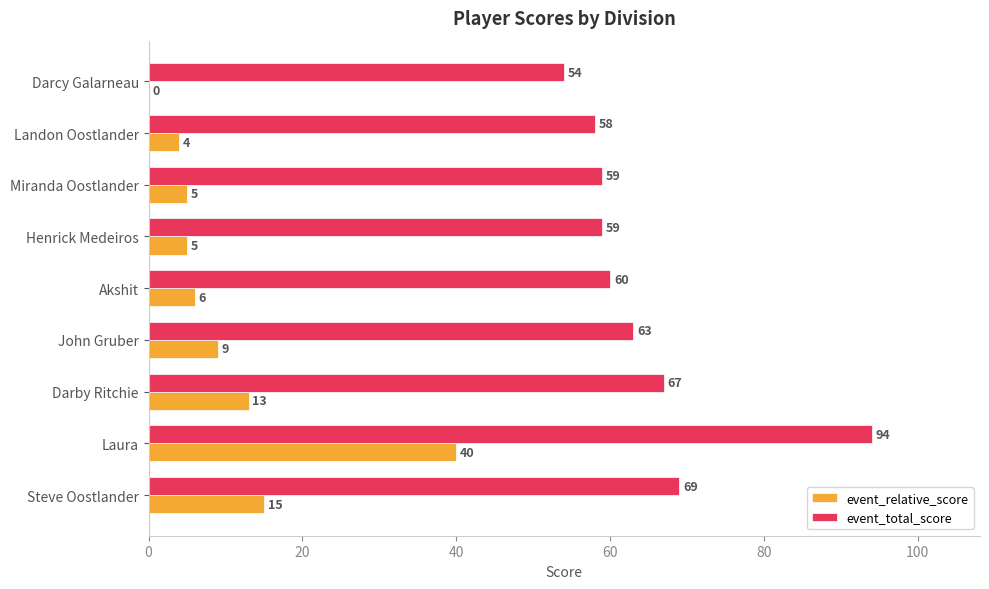

What is the approximate value of event_relative_score at Steve Oostlander, to the nearest 10?

20